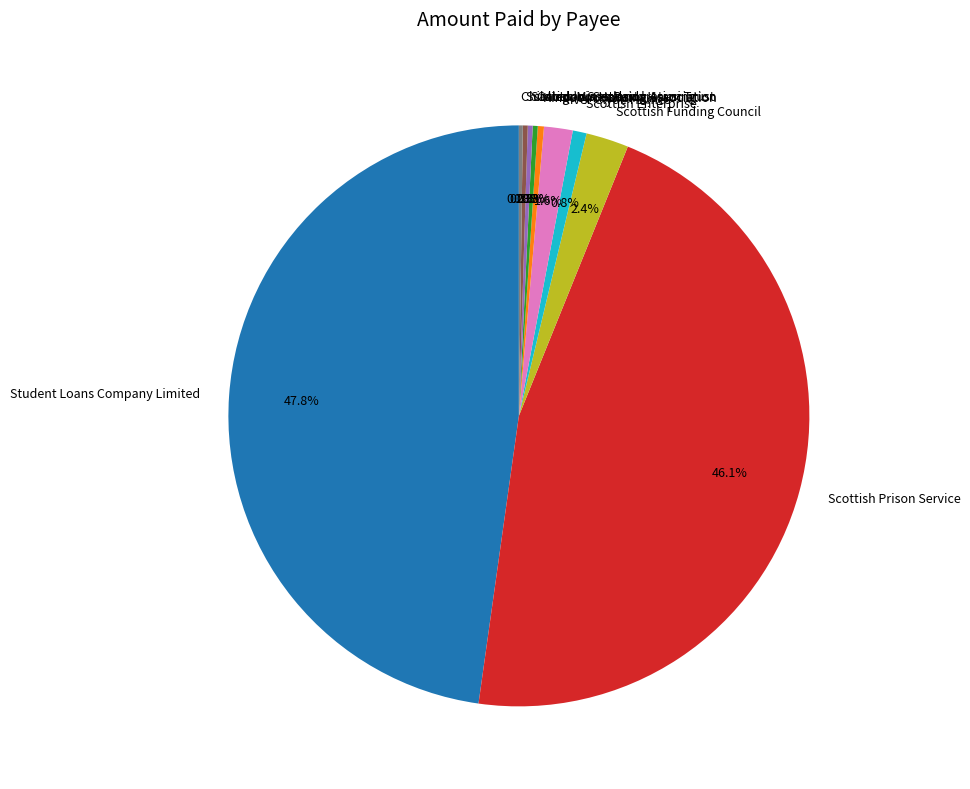

Which category has the biggest portion of the pie?

Student Loans Company Limited